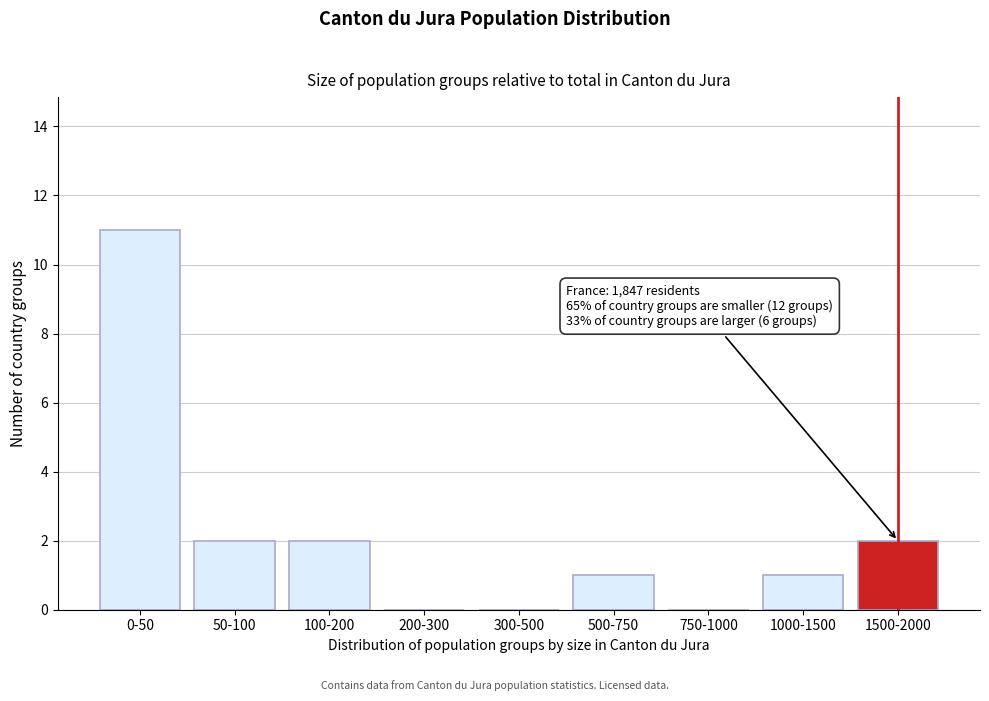

Reading right to left, list all the values displayed in this chart.

1500-2000=2	1000-1500=1	750-1000=0	500-750=1	300-500=0	200-300=0	100-200=2	50-100=2	0-50=11